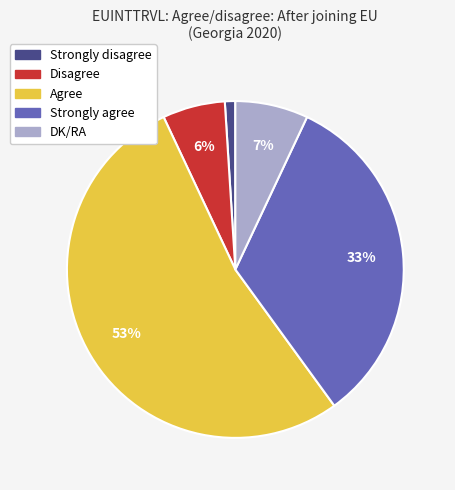

Rank the categories by value from lowest to highest.

Strongly disagree, Disagree, DK/RA, Strongly agree, Agree